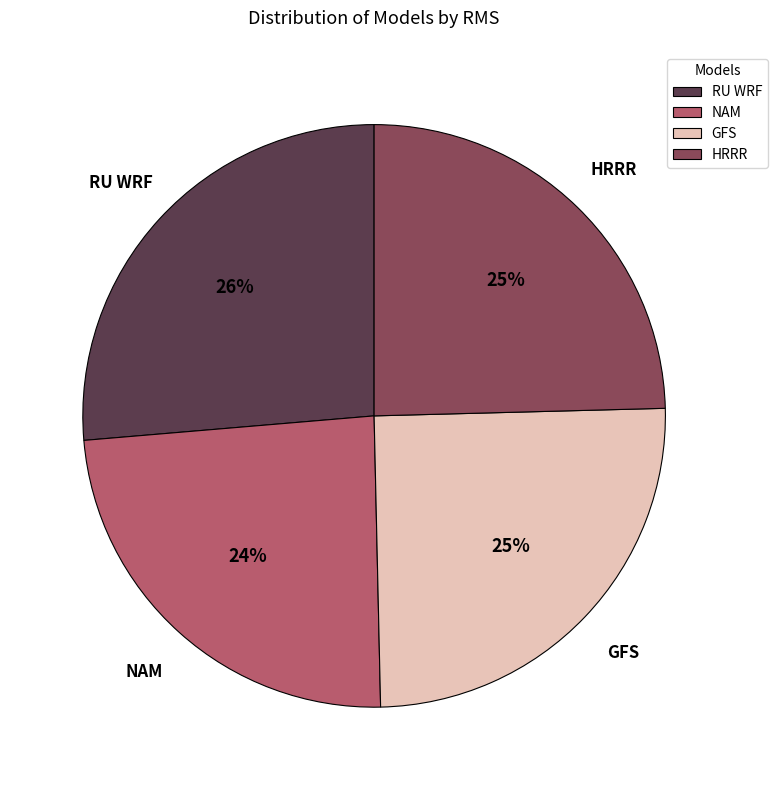

Which category has the biggest portion of the pie?

RU WRF